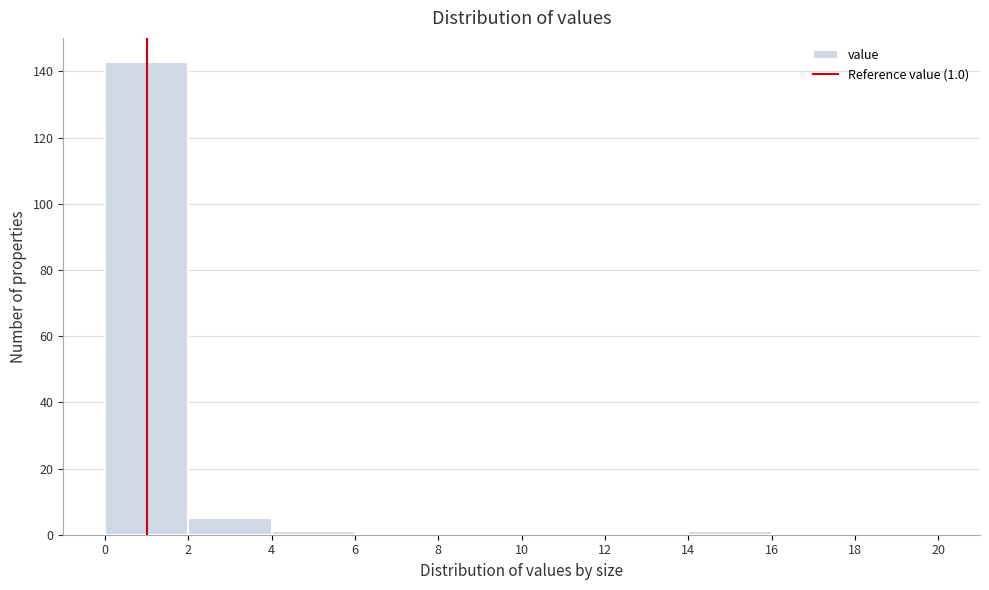

Which range on the x-axis has the tallest bar?

0 to 2